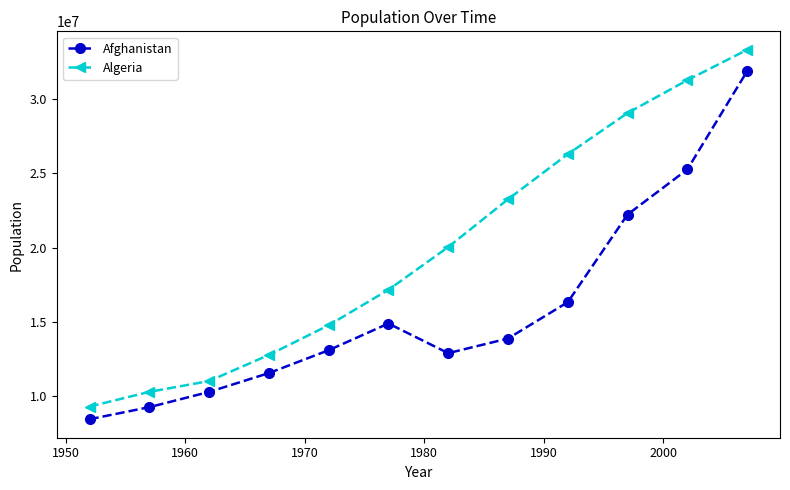

List the series in order of their peak value, highest first.

Algeria, Afghanistan